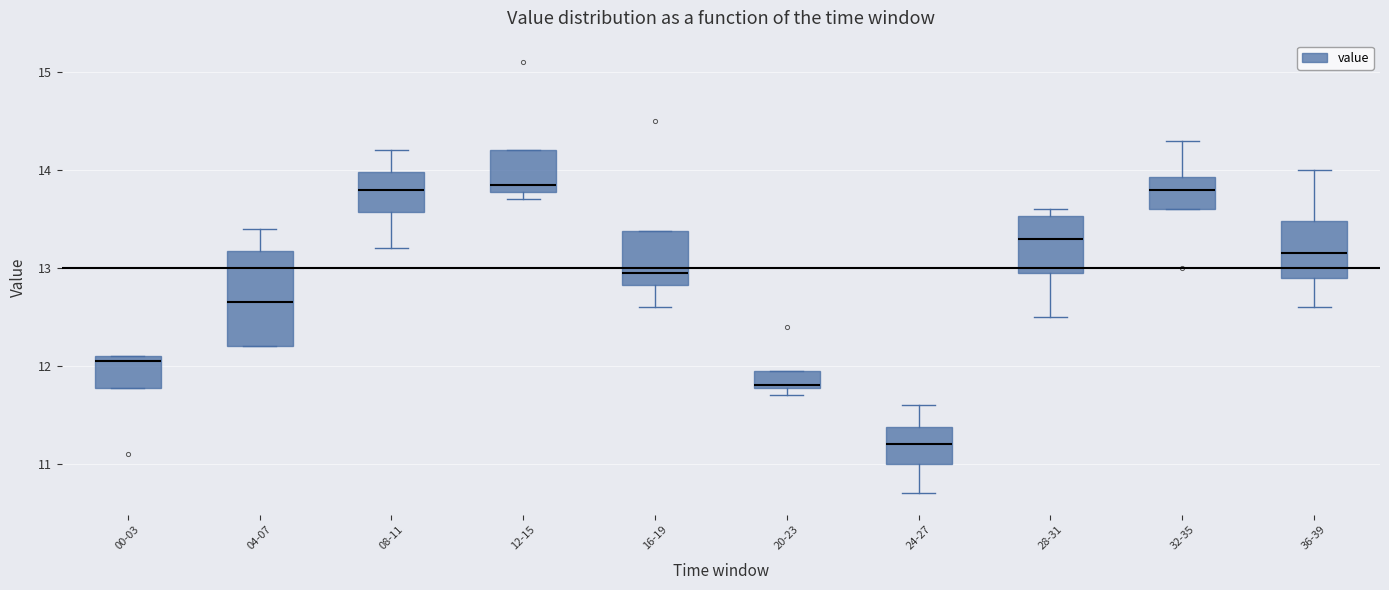

Which box's median line is the lowest?

24-27